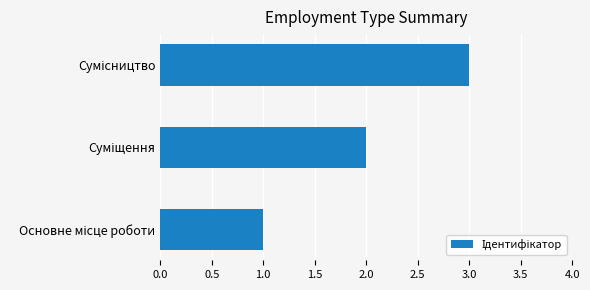

How many data points does each series have?

3